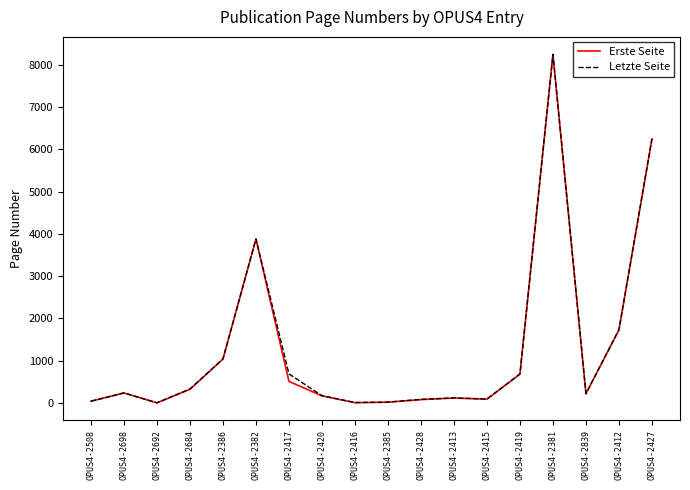

Where is Erste Seite nearest to the value 4122?

OPUS4-2382